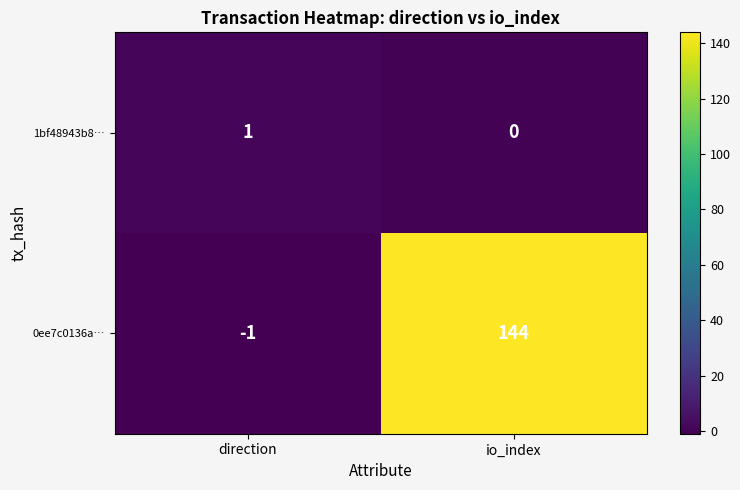

Which category has the highest value across all series?

io_index